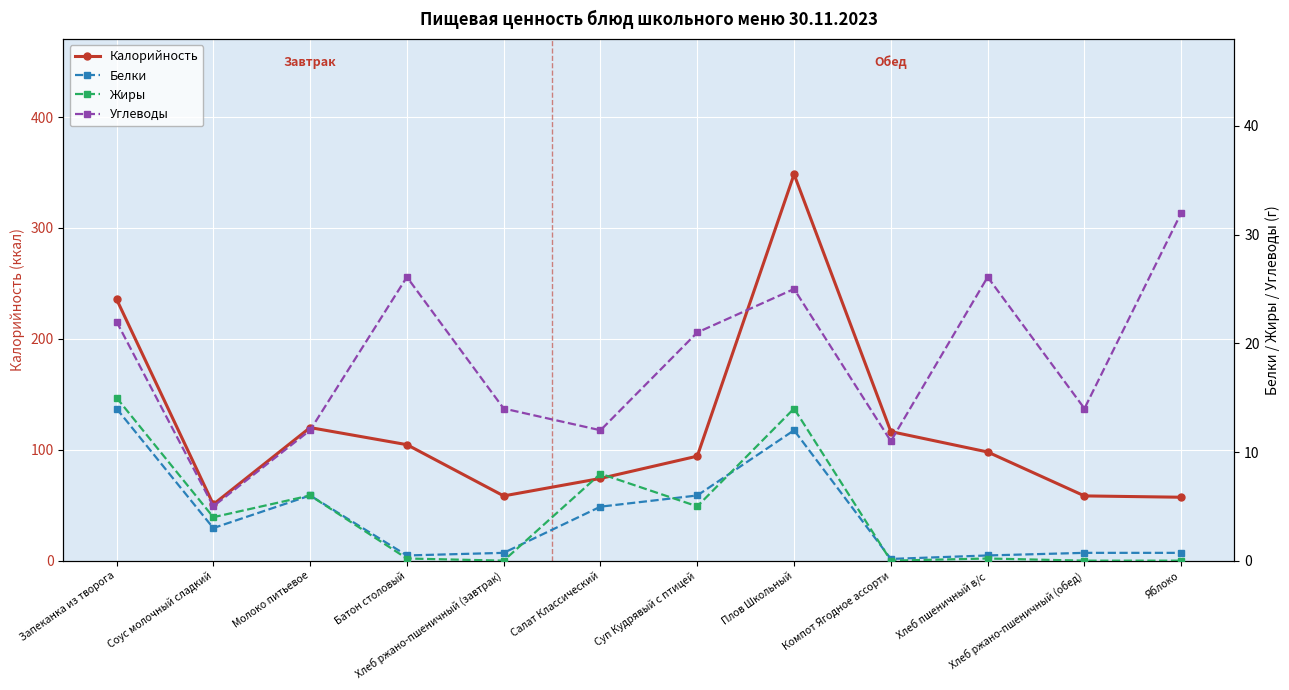

What is the average value of the Жиры series?

4.4